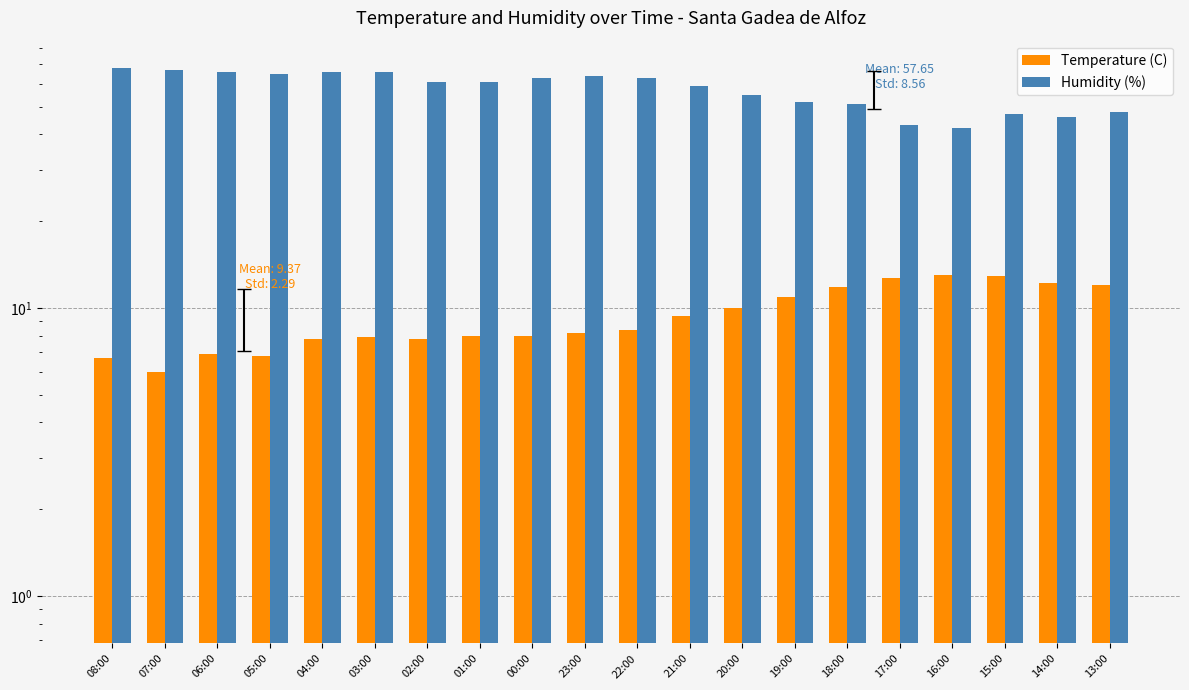

At which label does Humidity (%) reach its minimum?

16:00